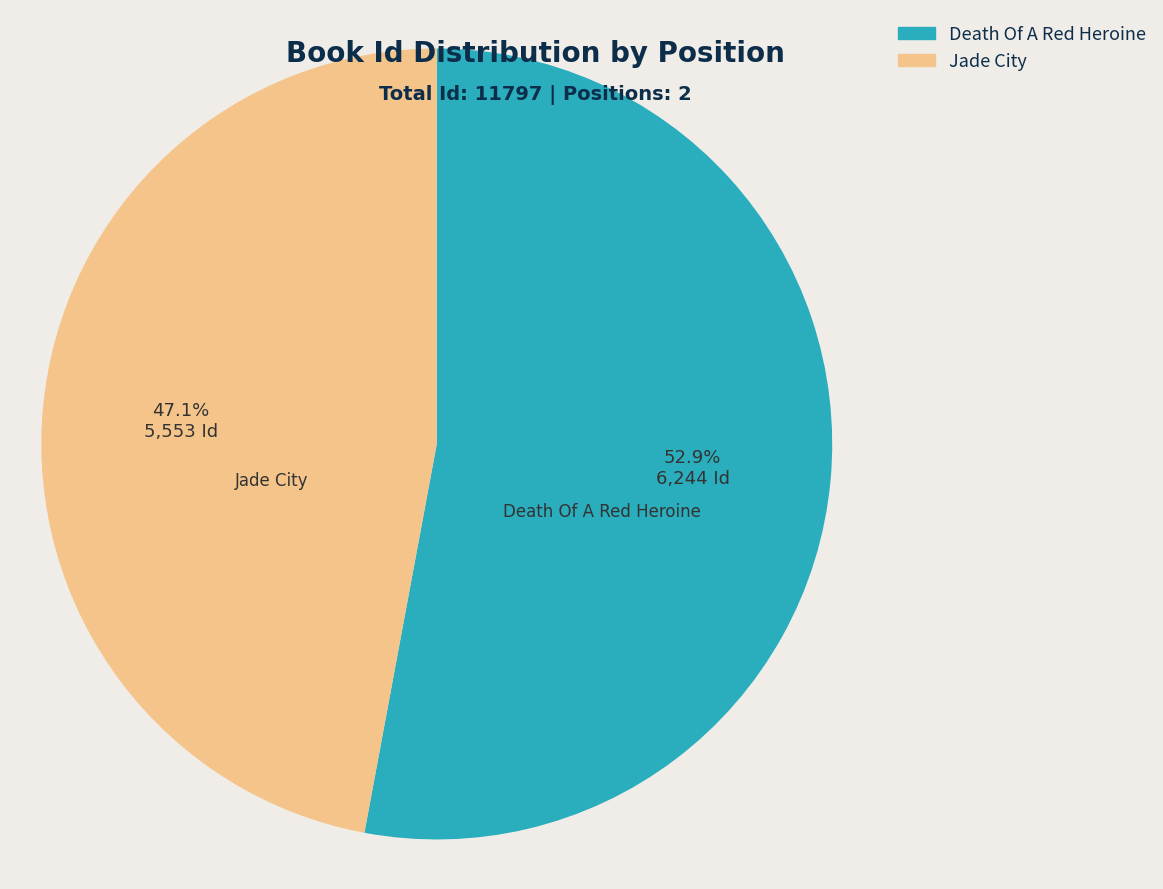

To the nearest percent, what is the average slice percentage?

50%